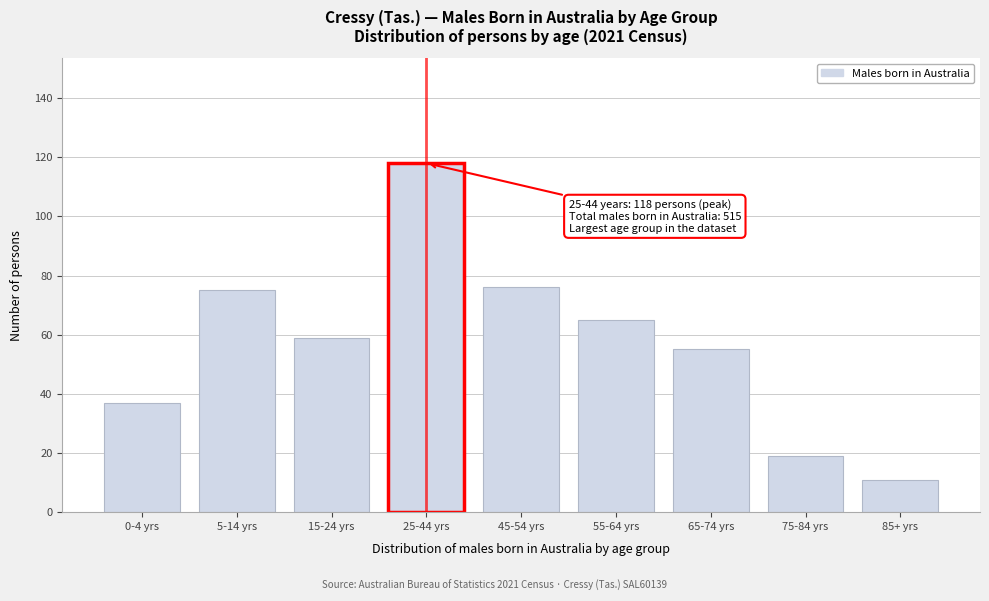

Reading left to right, extract all data points from this chart.

0-4 yrs=37	5-14 yrs=75	15-24 yrs=59	25-44 yrs=118	45-54 yrs=76	55-64 yrs=65	65-74 yrs=55	75-84 yrs=19	85+ yrs=11